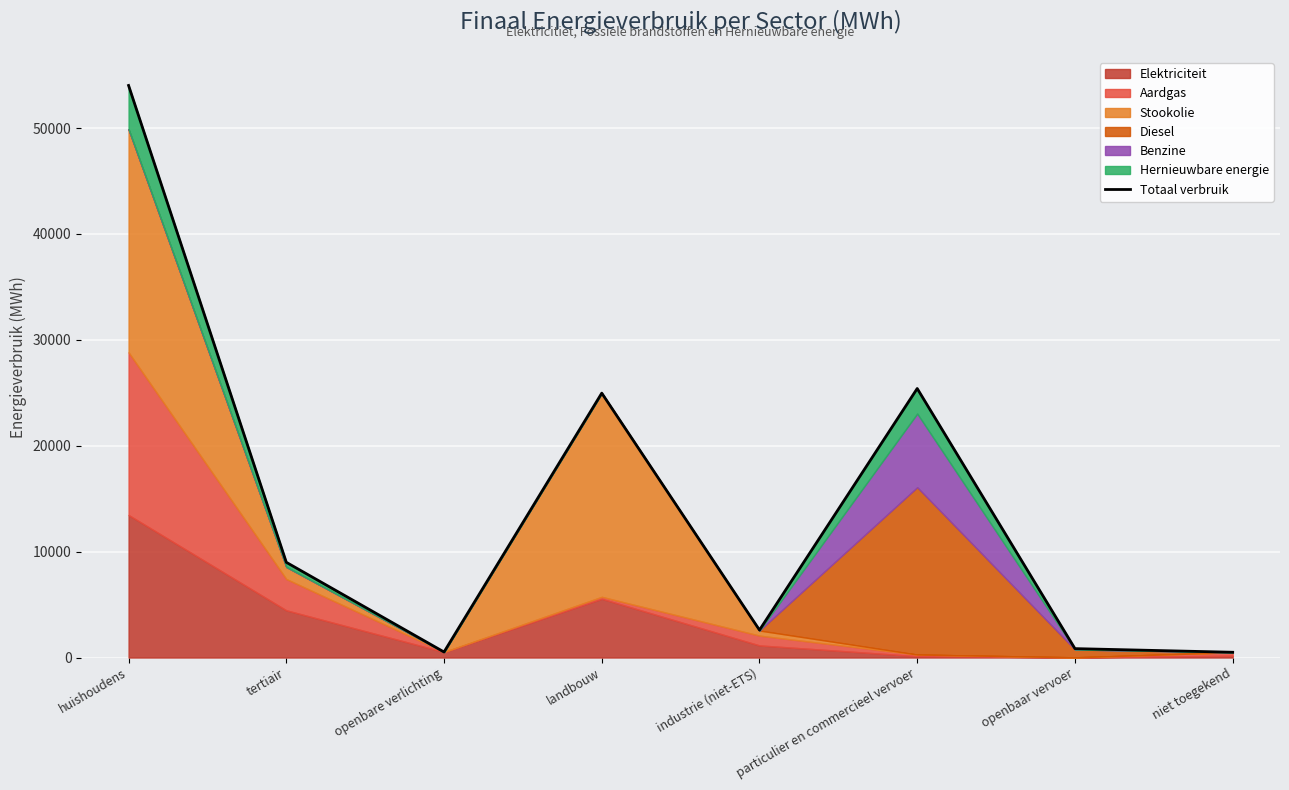

List the labels in order of value, smallest first.

niet toegekend, openbare verlichting, openbaar vervoer, industrie (niet-ETS), tertiair, landbouw, particulier en commercieel vervoer, huishoudens